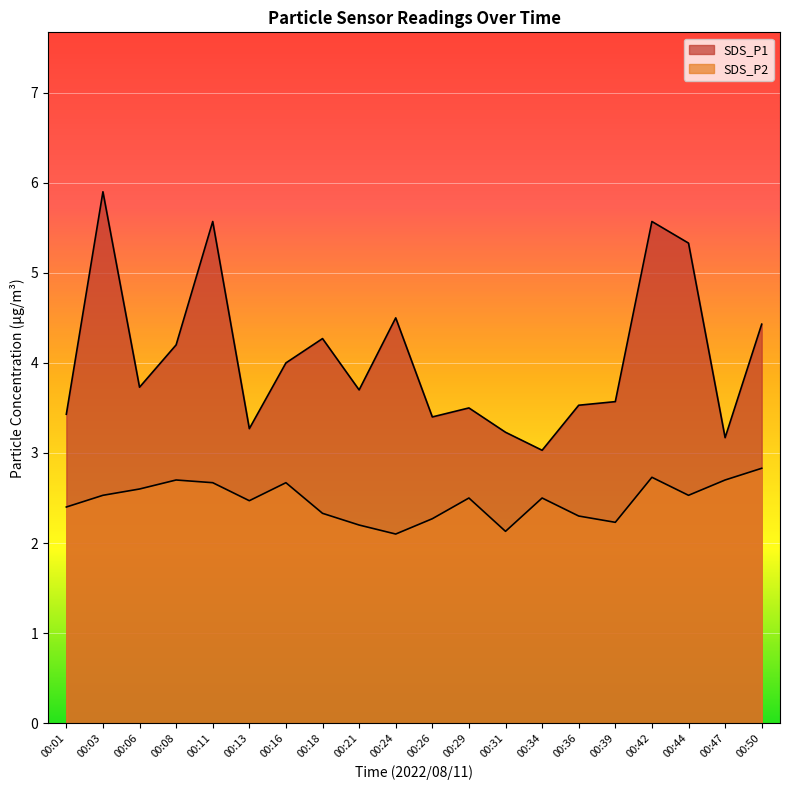

How many interior local valleys does the SDS_P2 series have?

5